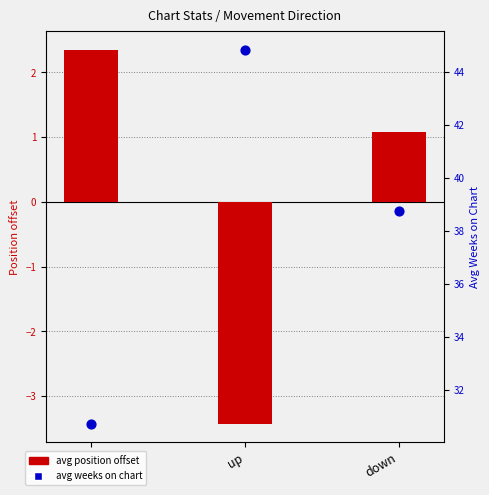

Is the value of avg position offset at up greater than the value of avg weeks on chart at up?

No